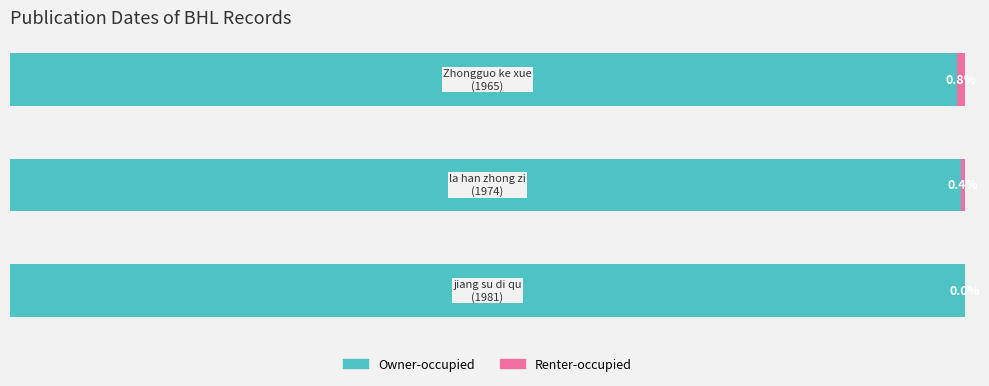

How many categories are shown in the chart?

3